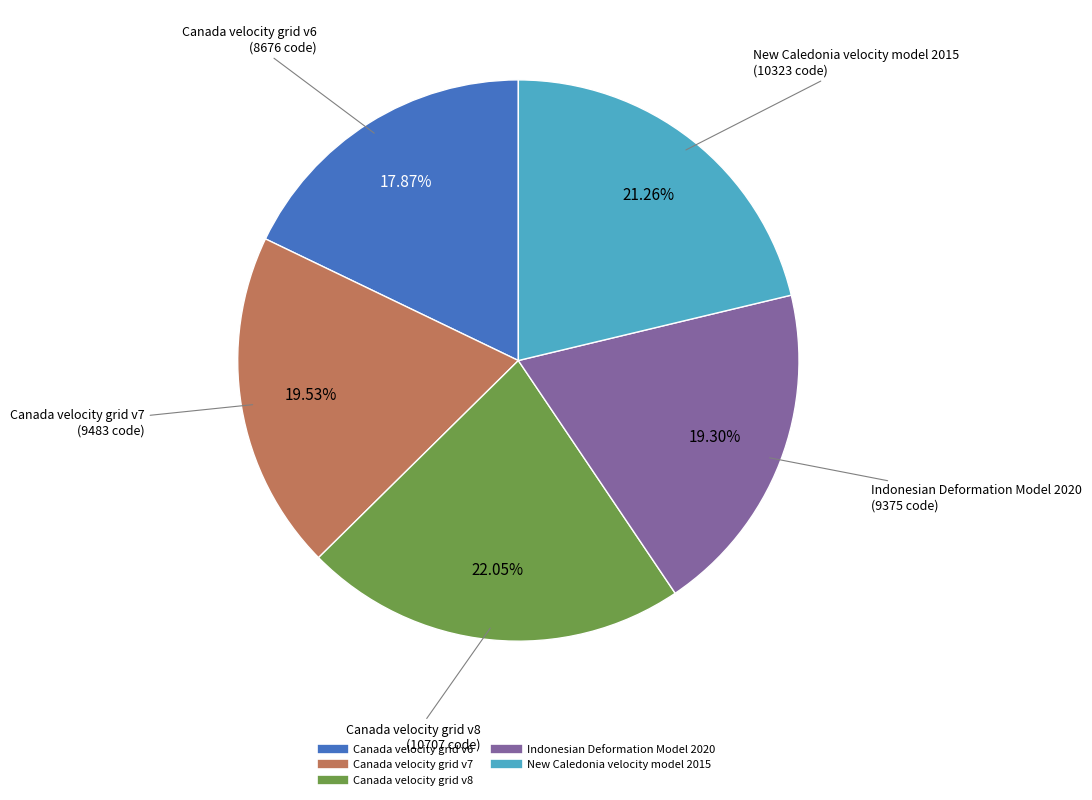

What percentage is NOT represented by Indonesian Deformation Model 2020?

80.7%